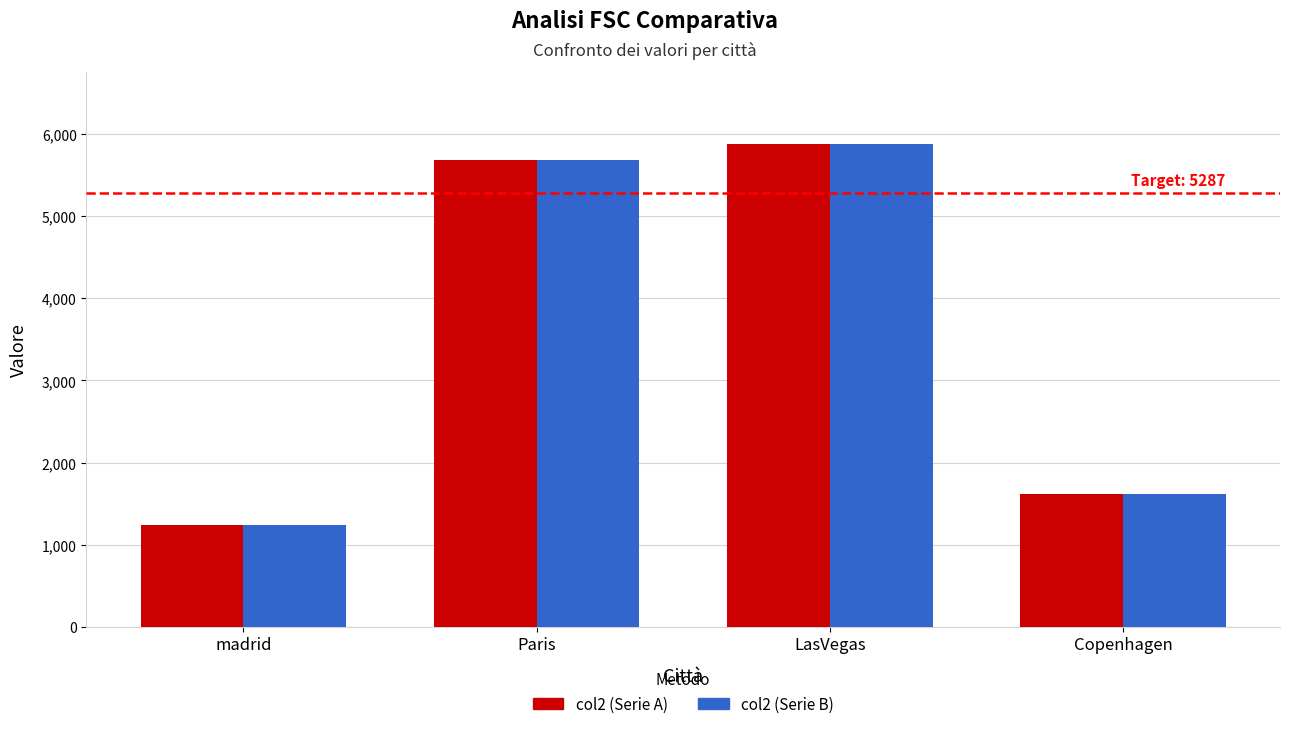

At which label does col2 (Serie A) reach its peak?

LasVegas